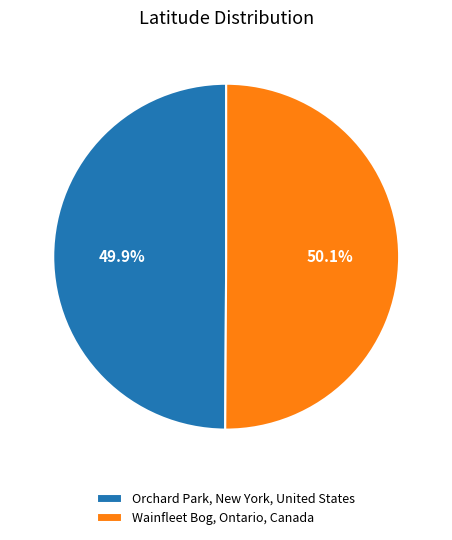

What is the ratio of the value at Wainfleet Bog, Ontario, Canada to the value at Orchard Park, New York, United States?

1.0